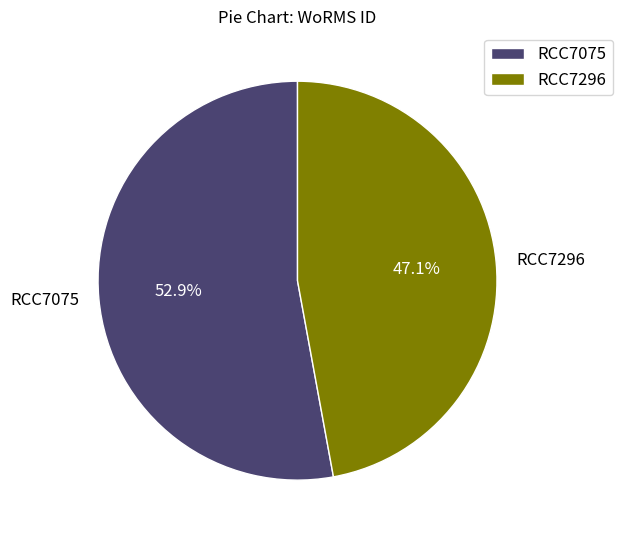

How many segments does this pie chart have?

2